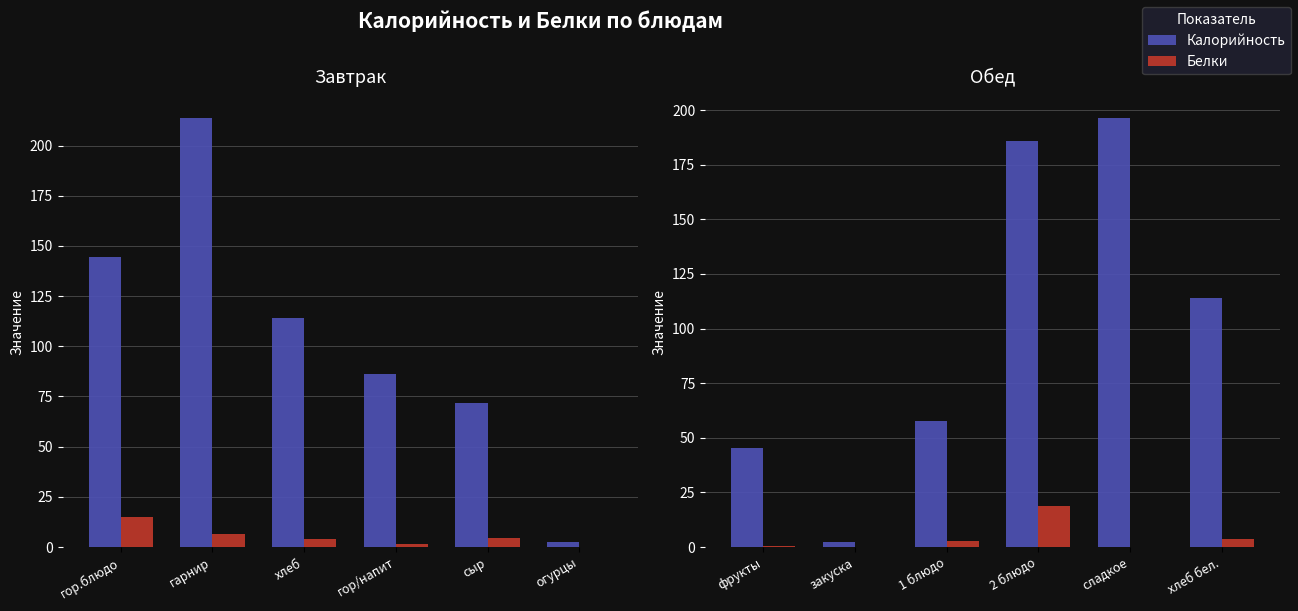

Is the value of Белки at хлеб бел. greater than the value of Калорийность at сладкое?

No